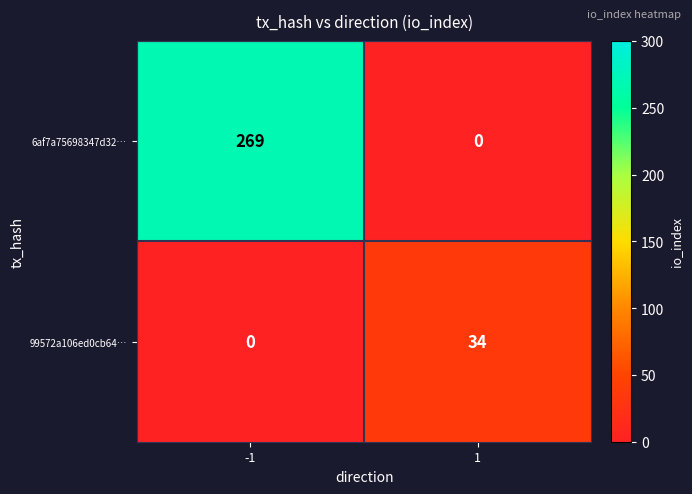

Rank the series by their maximum value, from lowest to highest.

99572a106ed0cb64…, 6af7a75698347d32…